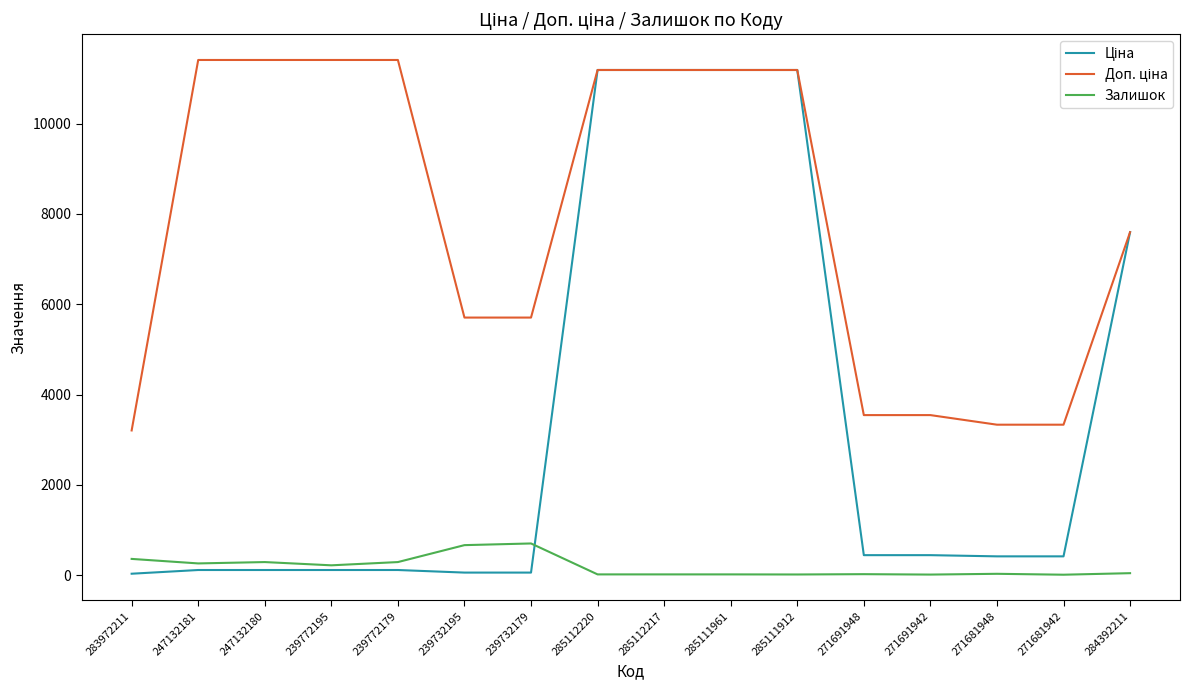

The Залишок series shows 260.0 at 247132181. True or false?

True